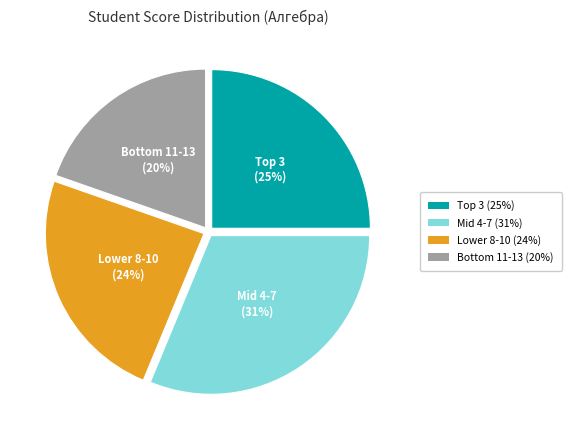

To the nearest percent, what is the average slice percentage?

25%